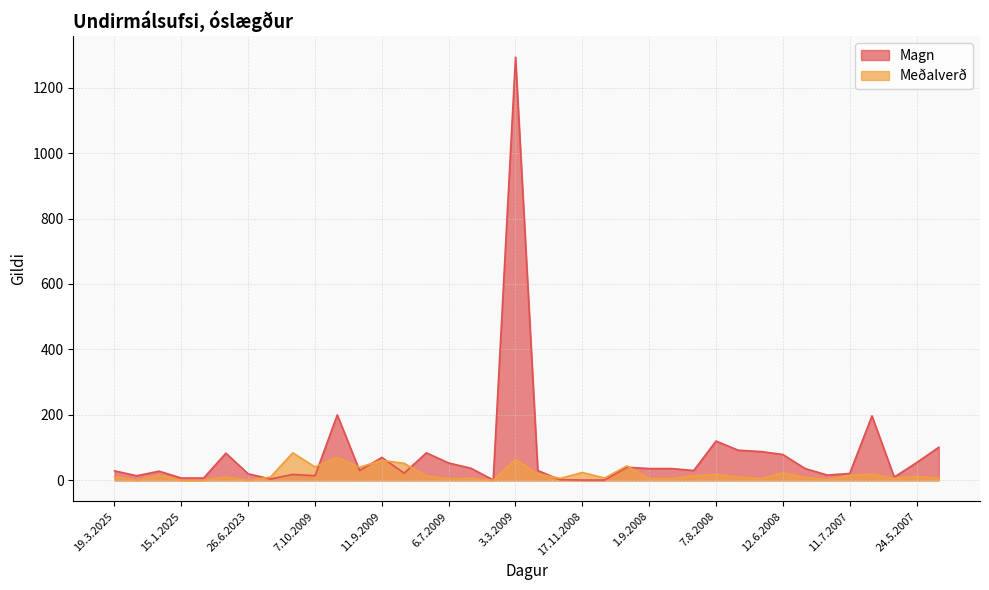

How many lines are shown in the chart?

2